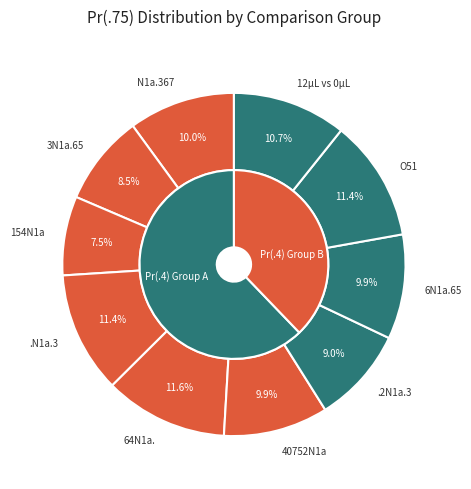

To the nearest percent, what is the average slice percentage?

10%